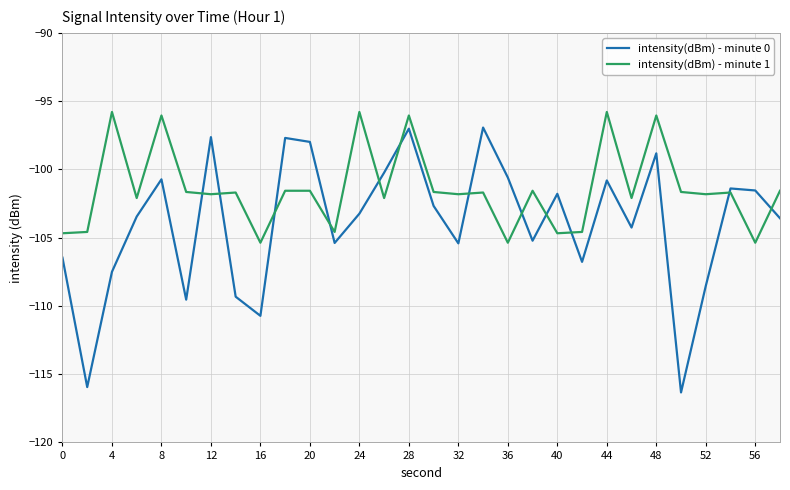

Rank the series by their average value, from lowest to highest.

intensity(dBm) - minute 0, intensity(dBm) - minute 1